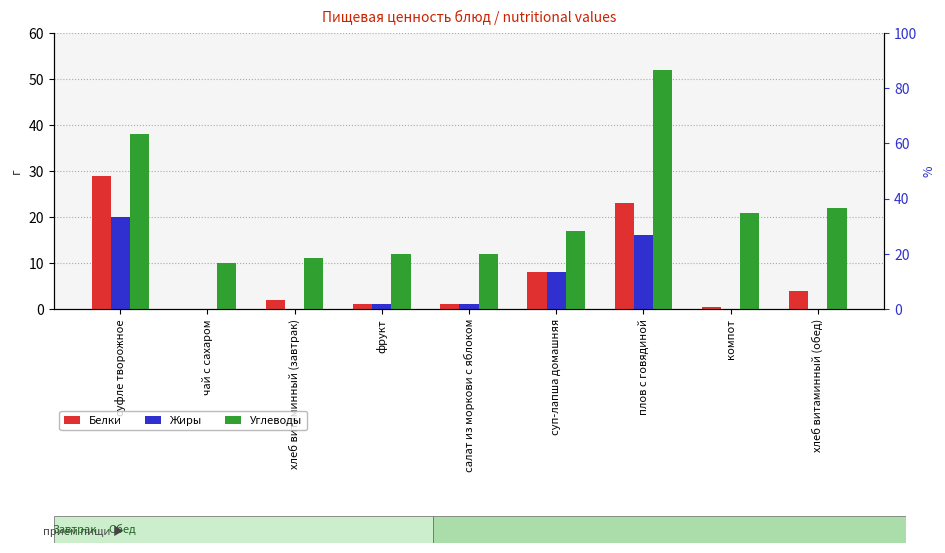

Reading left to right, what are all the values shown in this chart?

Белки: 29.0	0.0	2.0	1.0	1.0	8.0	23.0	0.5	4.0
Жиры: 20.0	0.0	0.0	1.0	1.0	8.0	16.0	0.0	0.0
Углеводы: 38.0	10.0	11.0	12.0	12.0	17.0	52.0	20.8	22.0